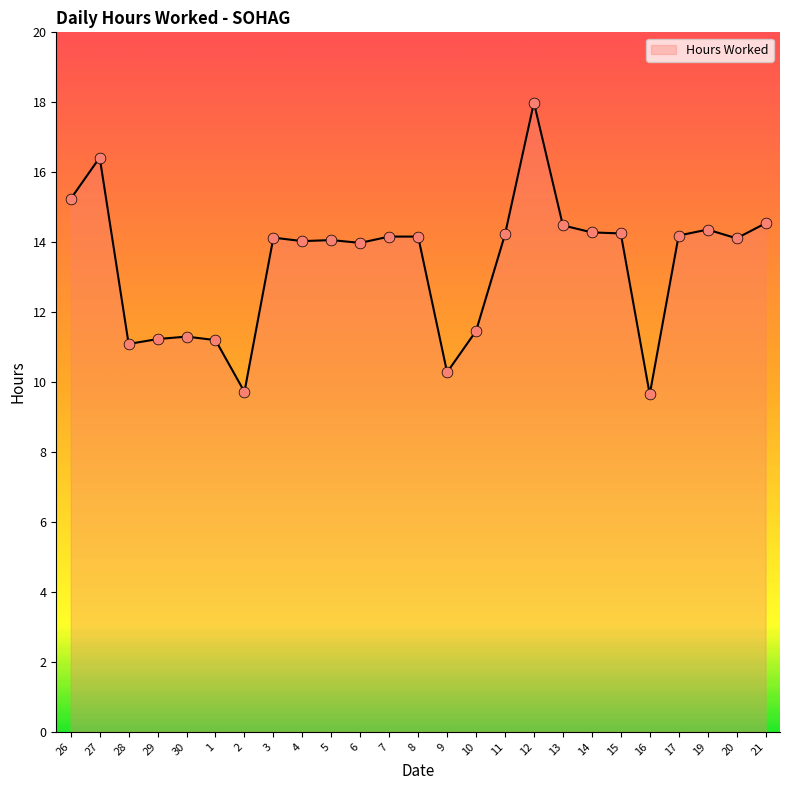

What is the ratio of the value at 2 to the value at 19?

0.7